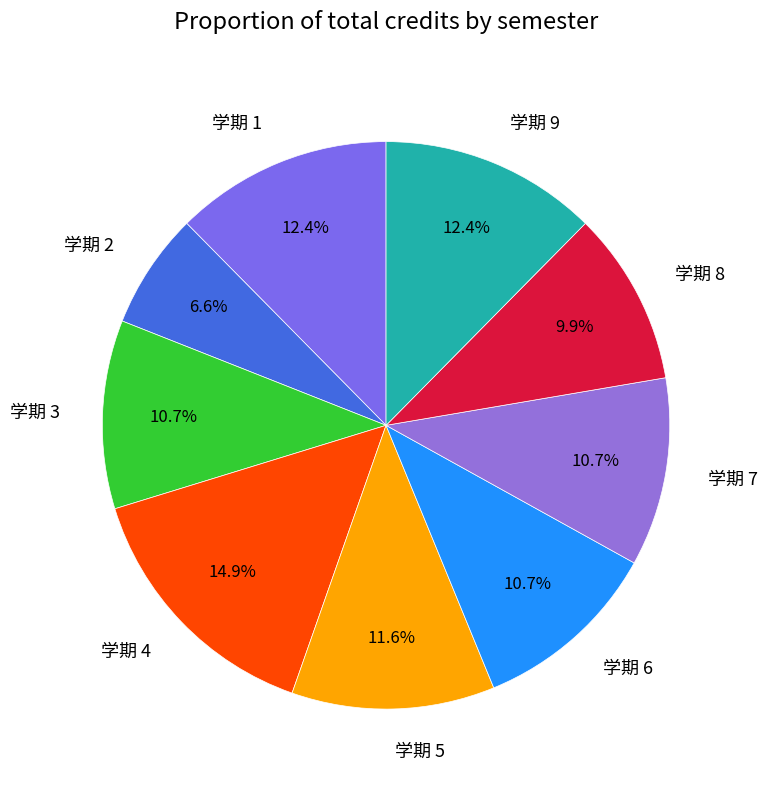

How much of the chart is everything except 学期 9?

87.6%